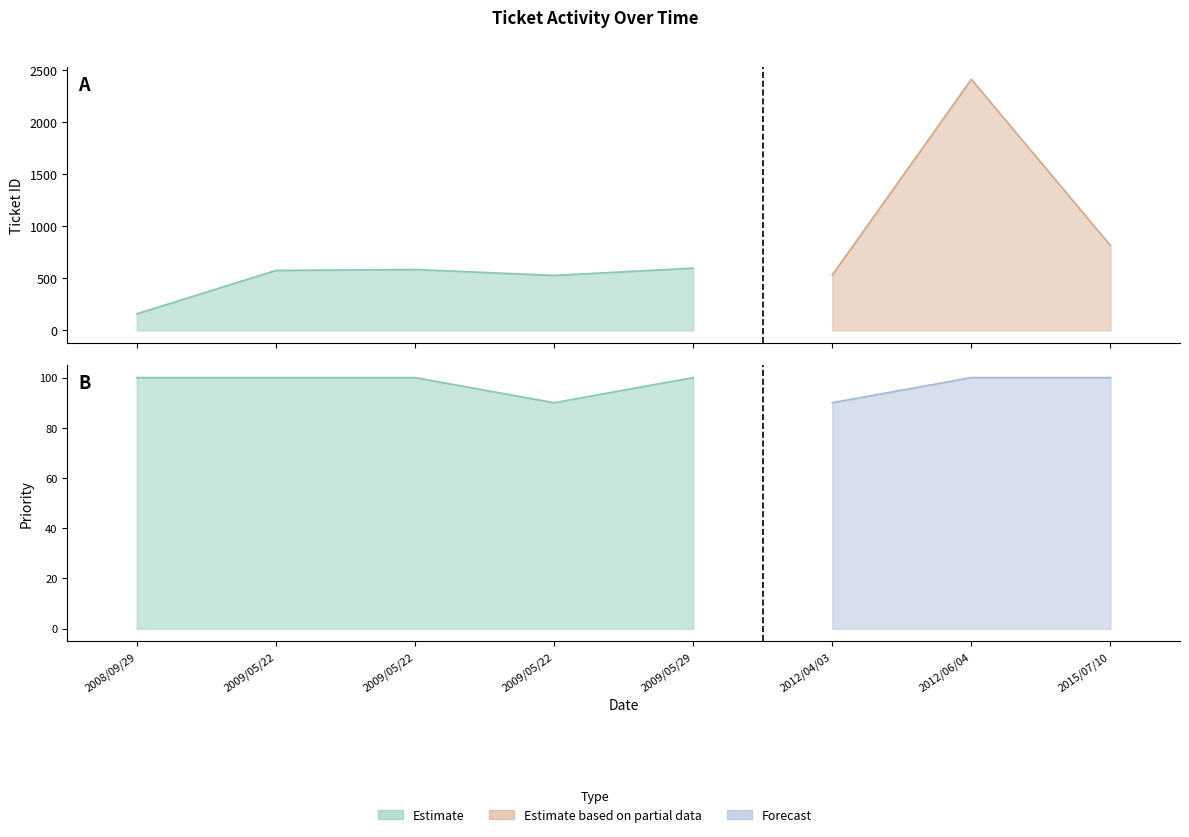

Is it true that ticket_id equals 598 at 2009/05/29?

True